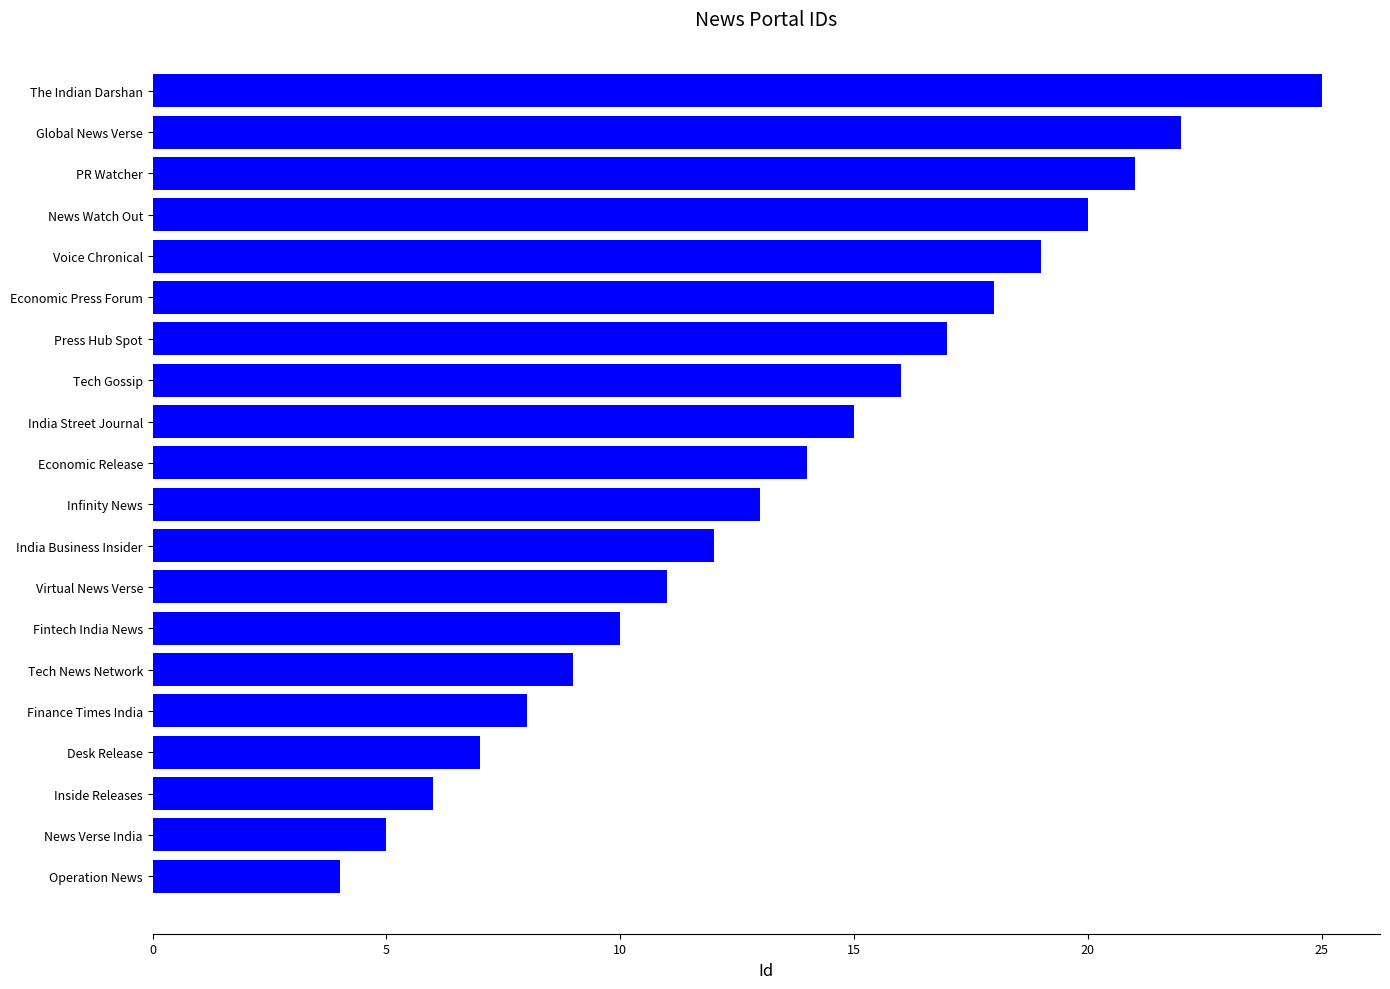

How many data points are less than 14?

10